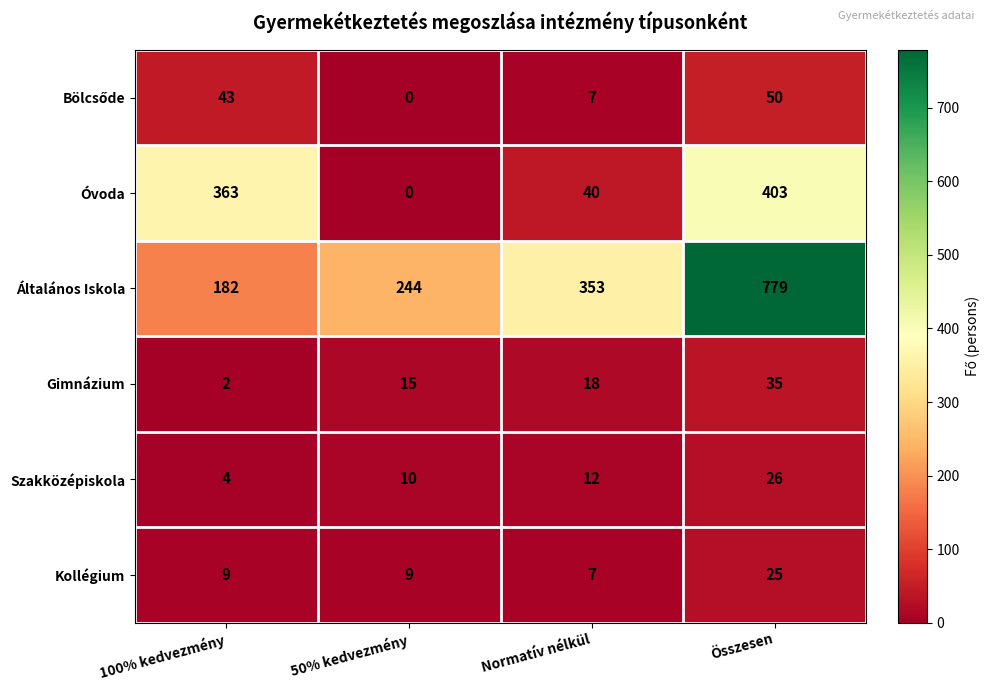

How many values in the Kollégium series are below 9?

1